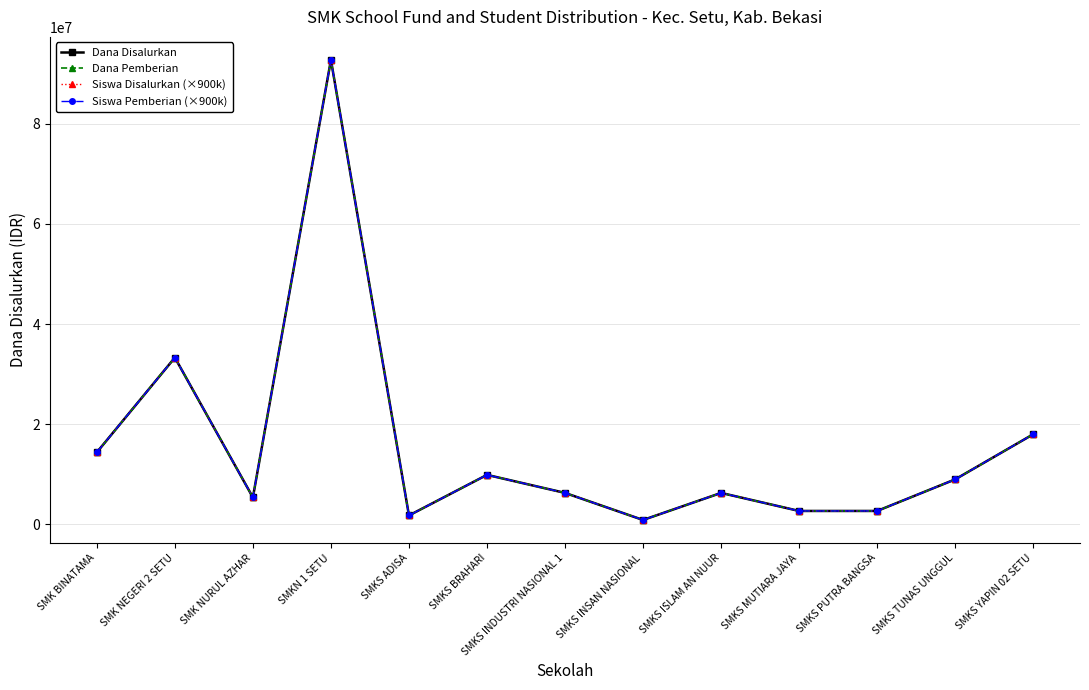

Which category has the highest value in the Siswa Disalurkan (×900k) series?

SMKN 1 SETU